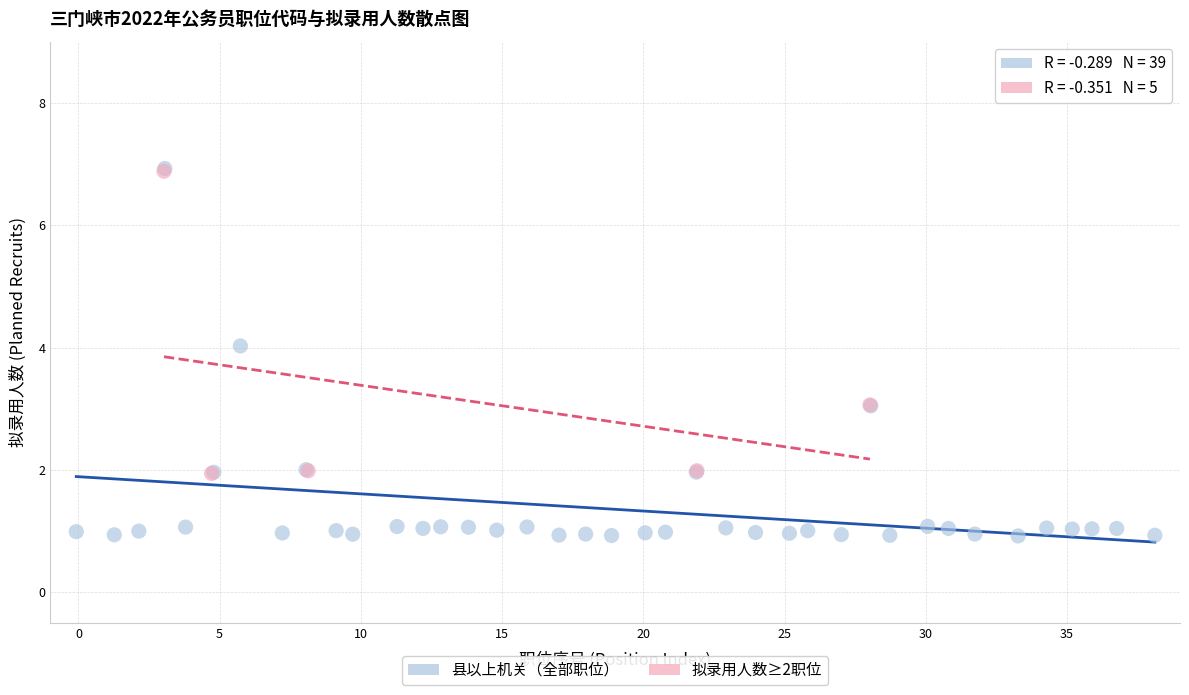

Which series has the largest Y range (max minus min)?

县以上机关（全部职位）